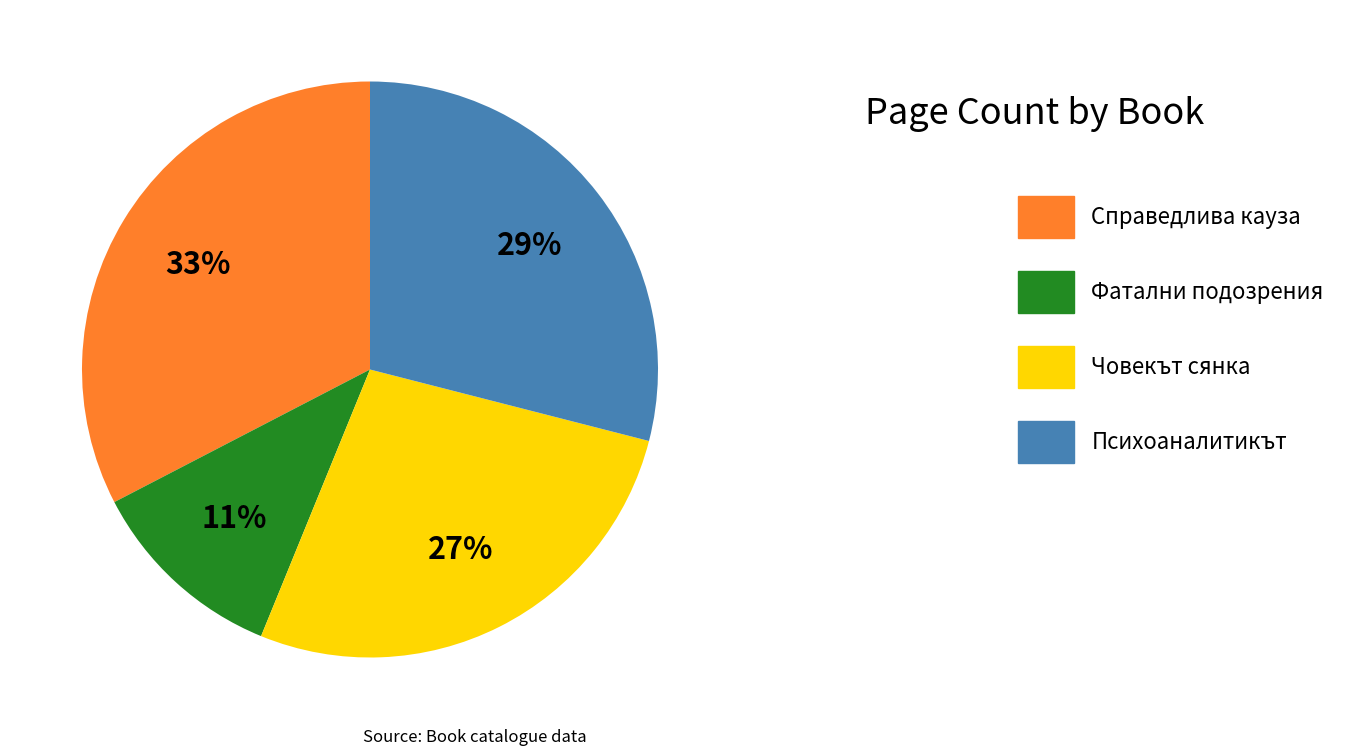

To the nearest percent, what is the difference between the Фатални подозрения and Човекът сянка slice percentages?

16%